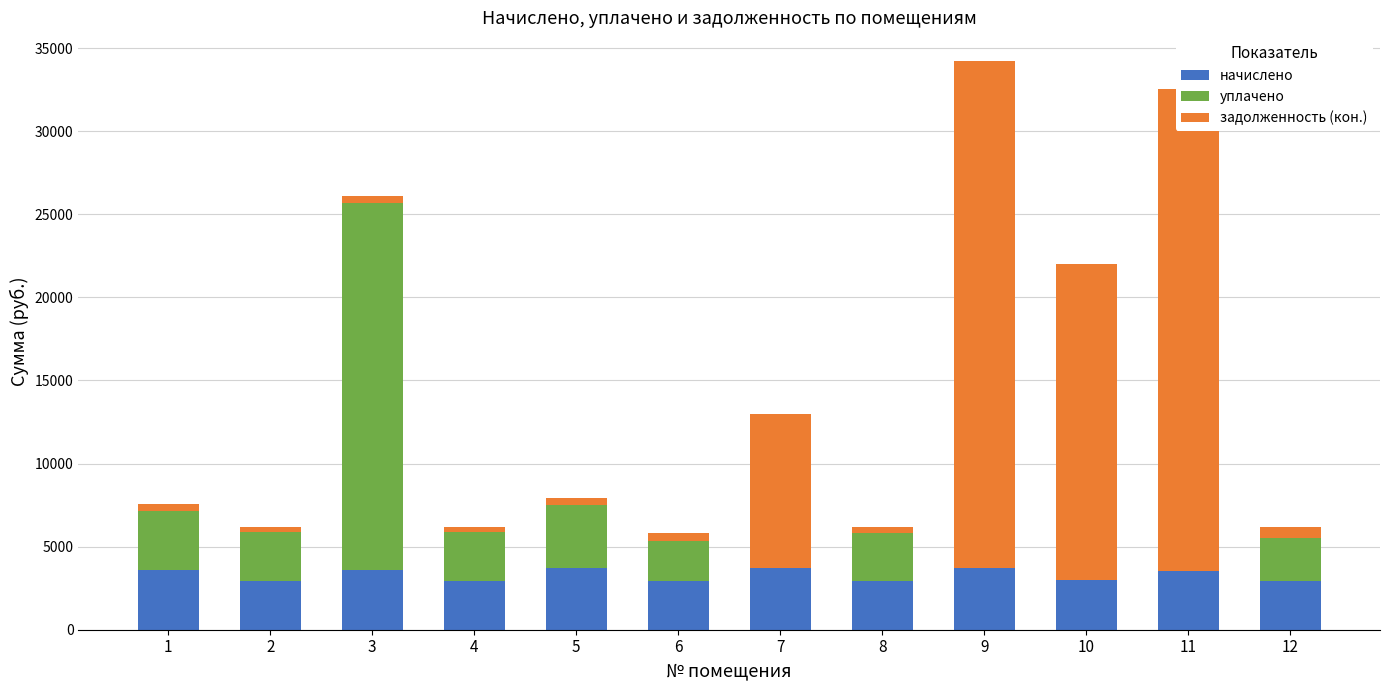

What is the maximum value for начислено?

3743.3